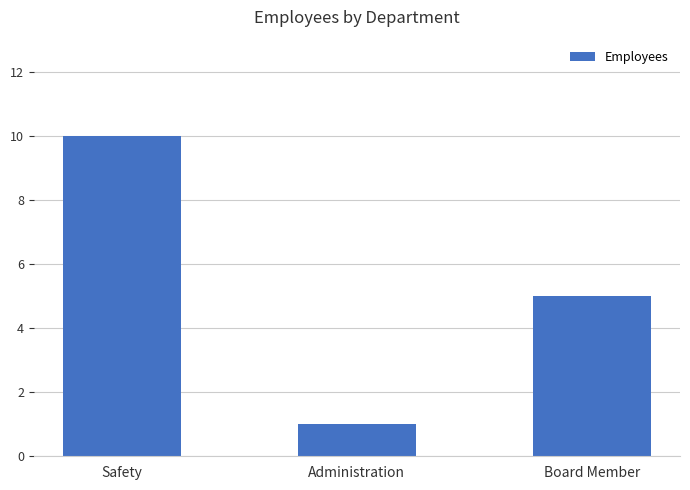

True or false: the data shows 5 at Board Member.

True